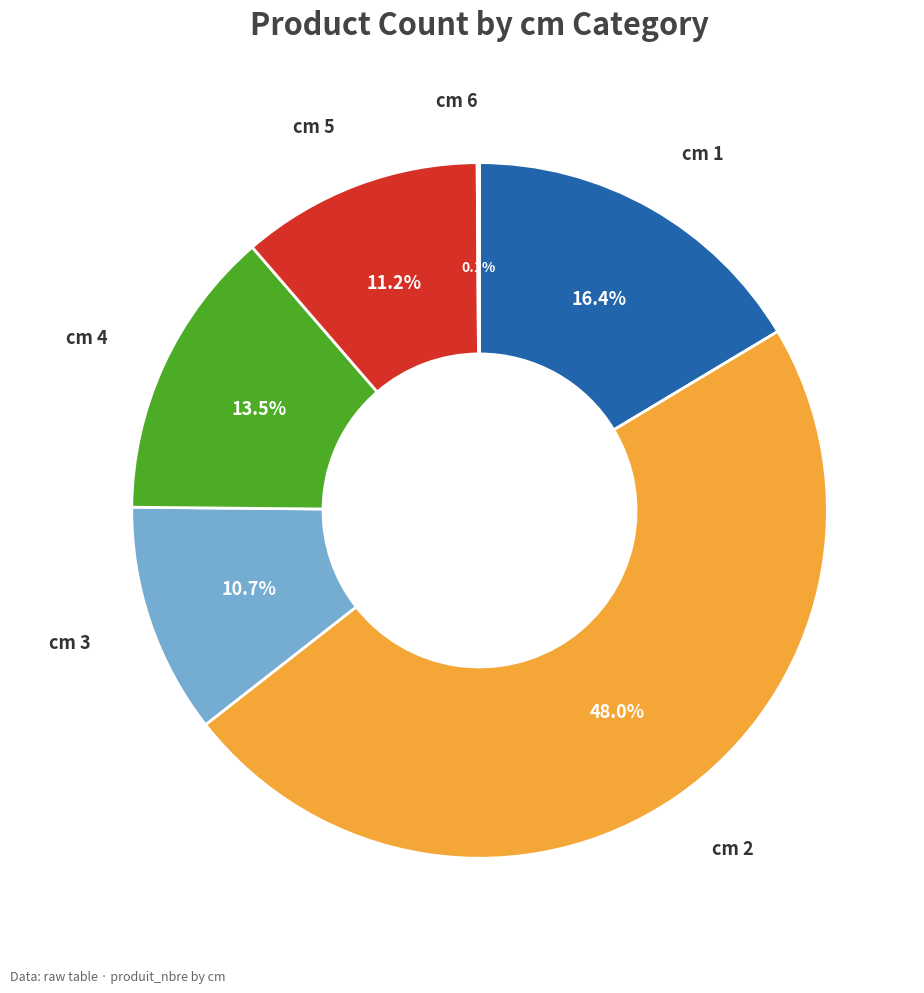

Is there any slice that represents more than half of the pie?

No